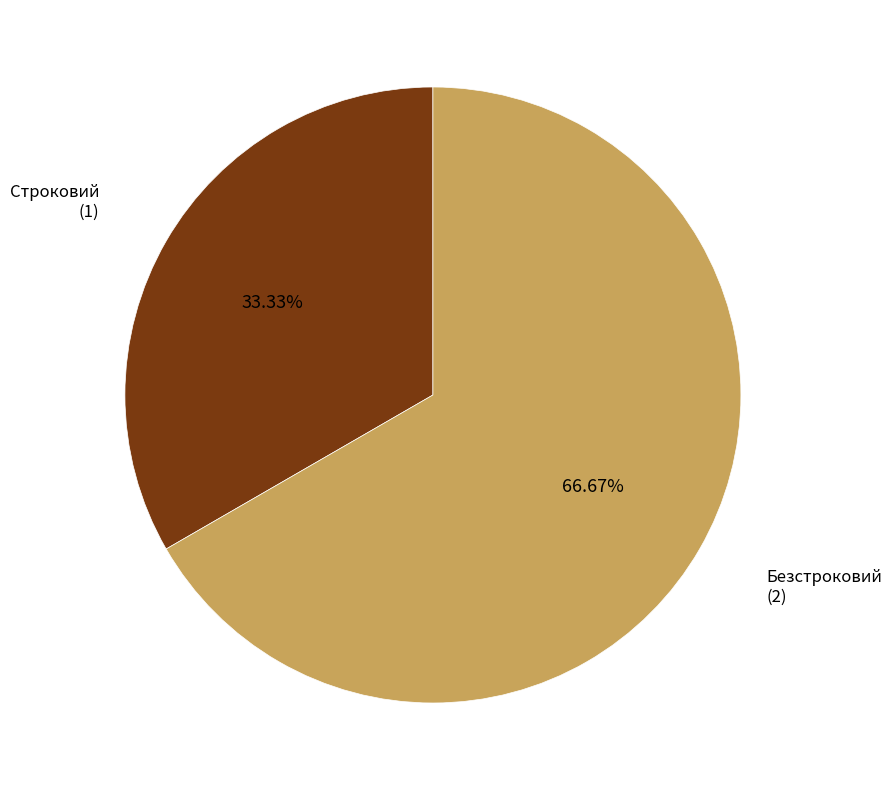

Count the number of slices in the pie.

2